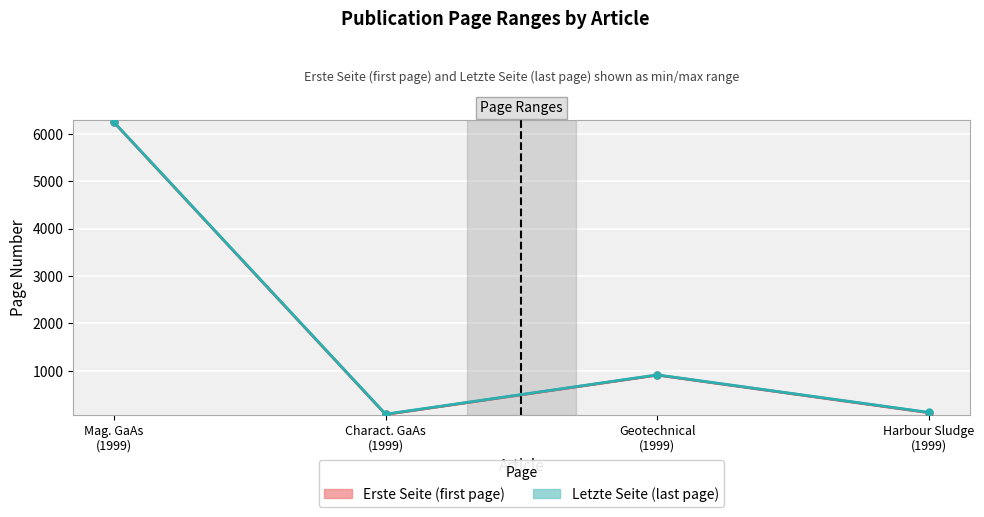

Where does the Erste Seite (line) series first go above 909?

Mag. GaAs
(1999)